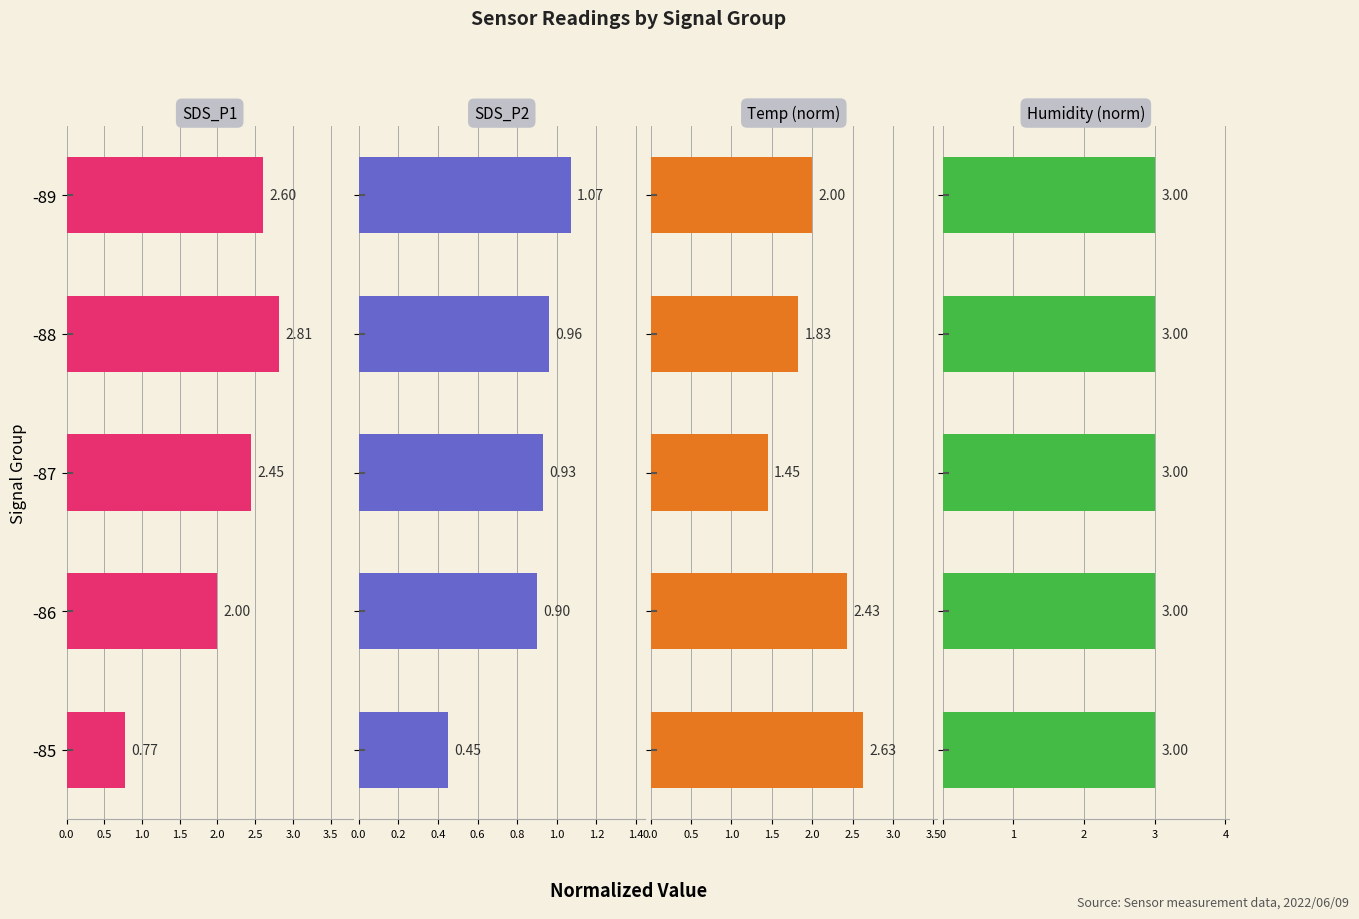

Which series has the widest spread of values?

SDS_P1